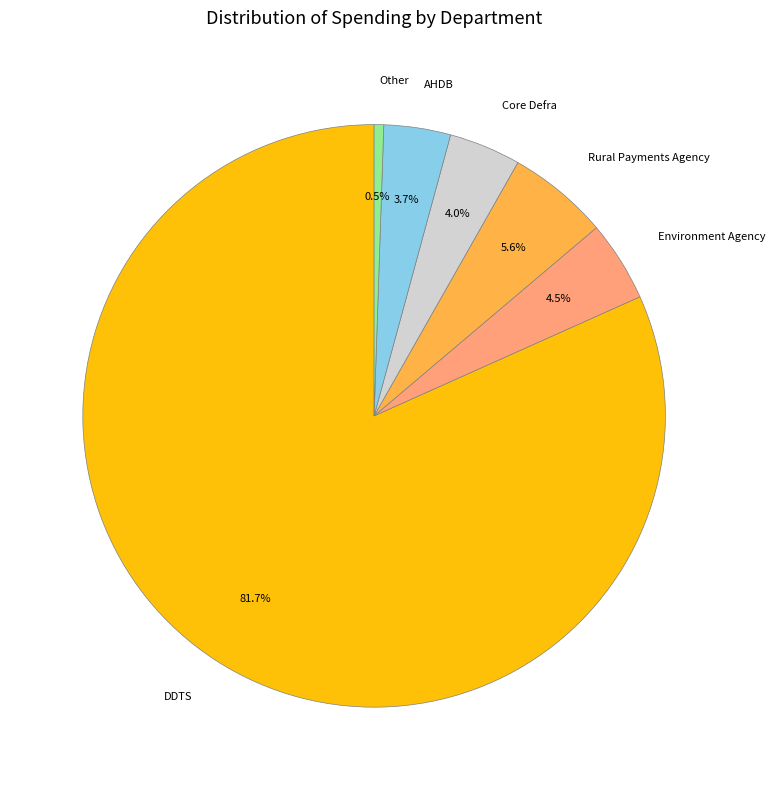

Which slice is the largest?

DDTS